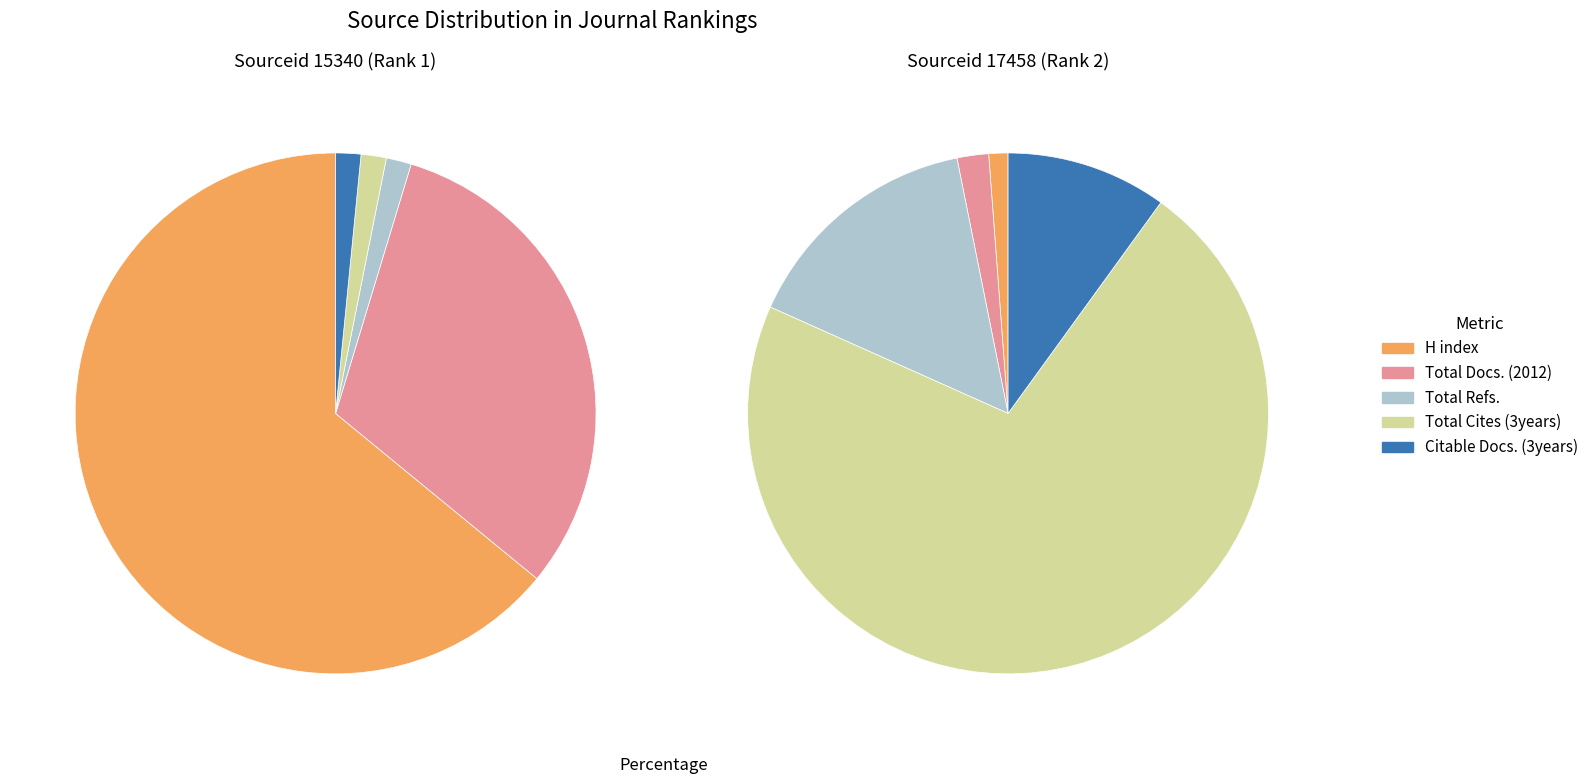

Is there a majority slice in this chart?

Yes